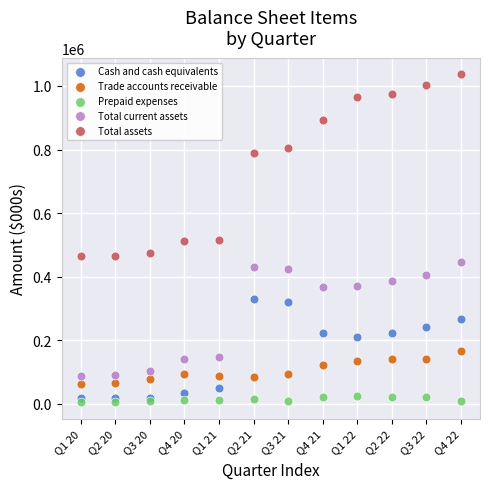

Which series contains the lowest Y value?

Prepaid expenses